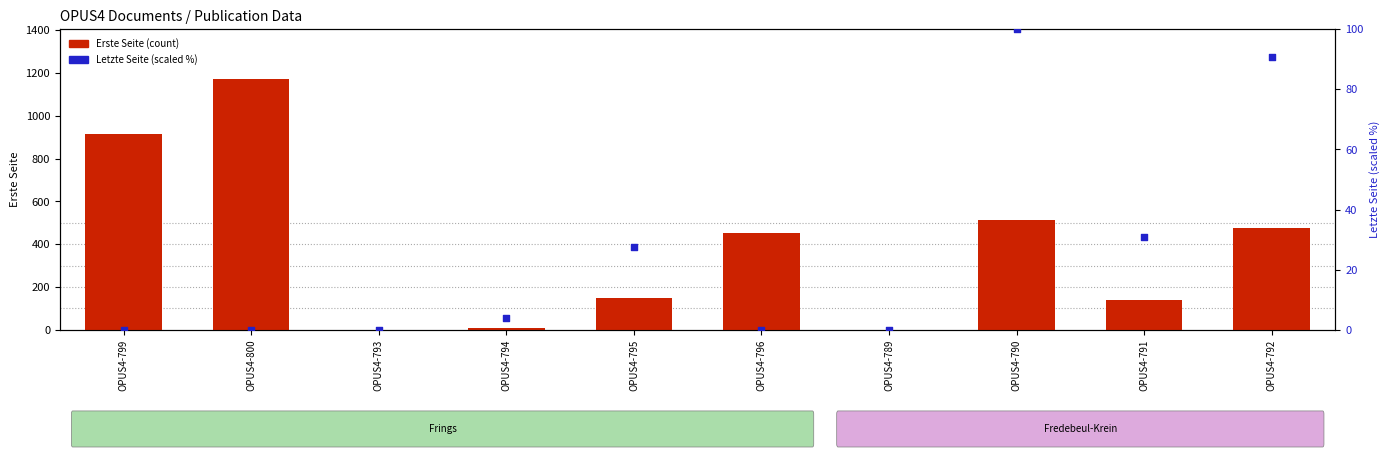

Which series has the largest Y range (max minus min)?

Erste Seite